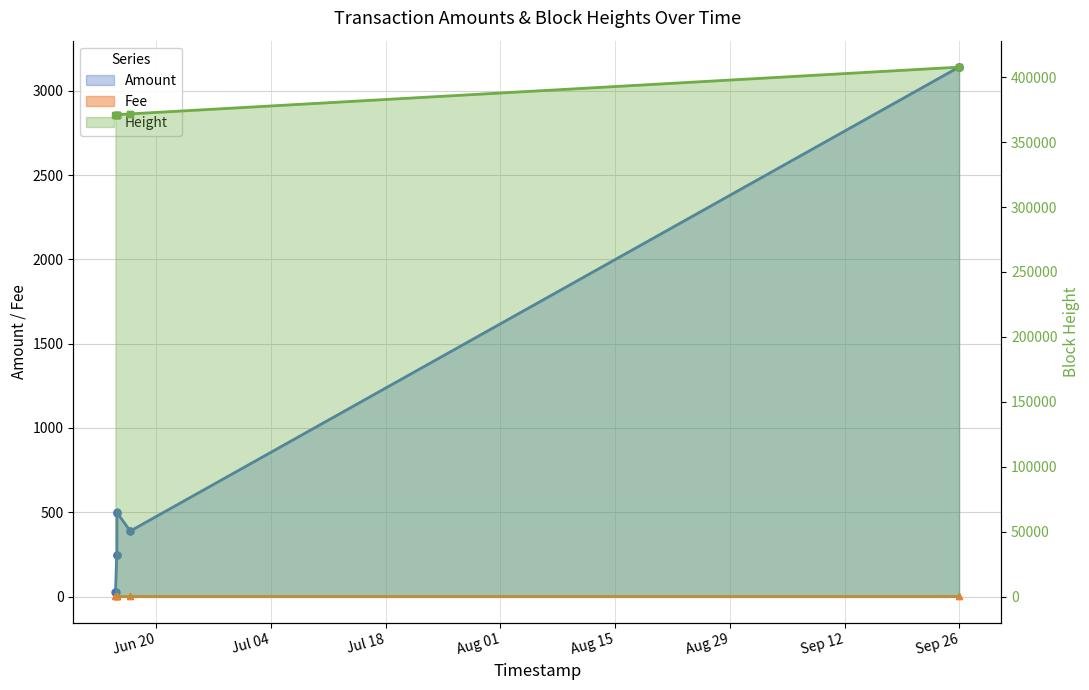

Which series has the largest total across all categories?

Height